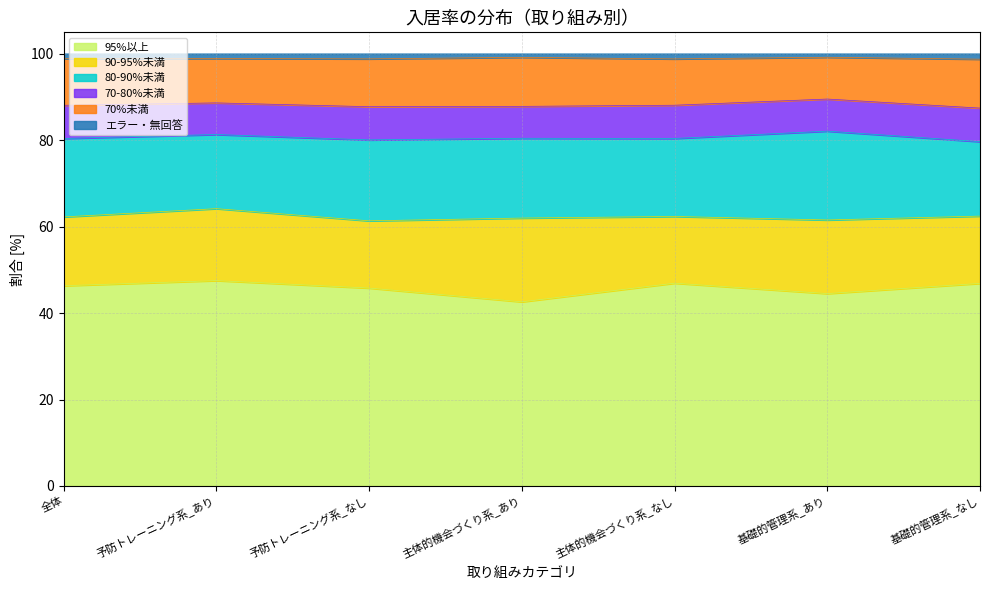

Where is the first local maximum for 80-90%未満?

予防トレーニング系_なし